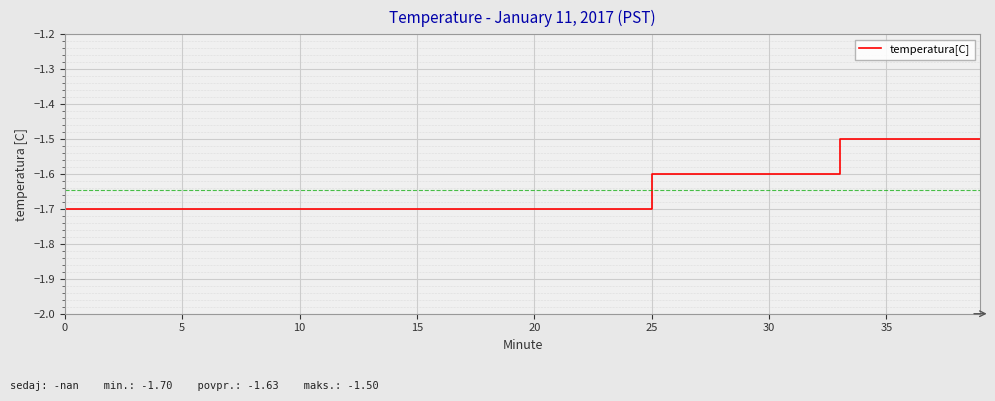

What is the greatest value displayed?

-1.5